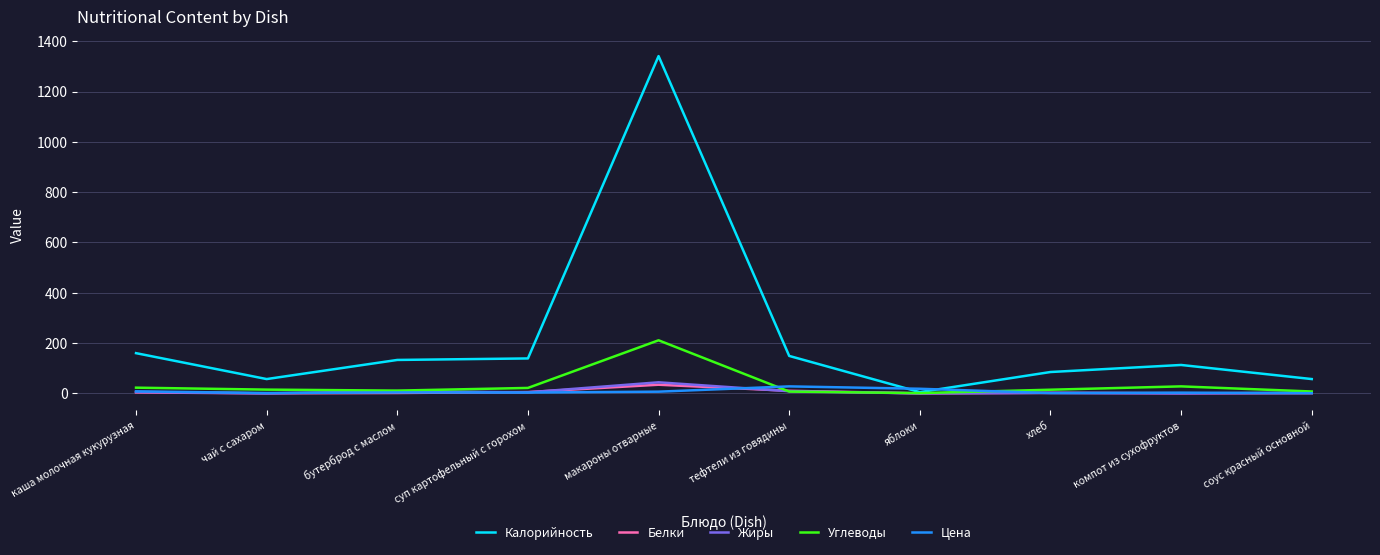

Is it true that Белки equals 34.5 at макароны отварные?

True